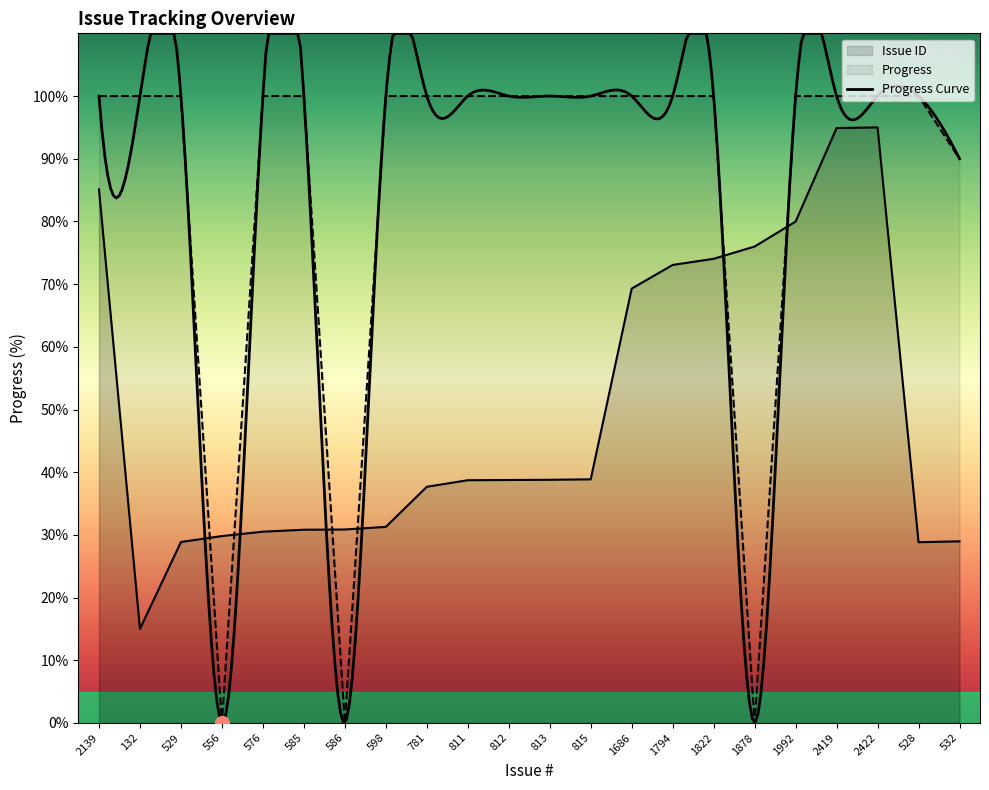

What is the label of the 8th point from the left?

598